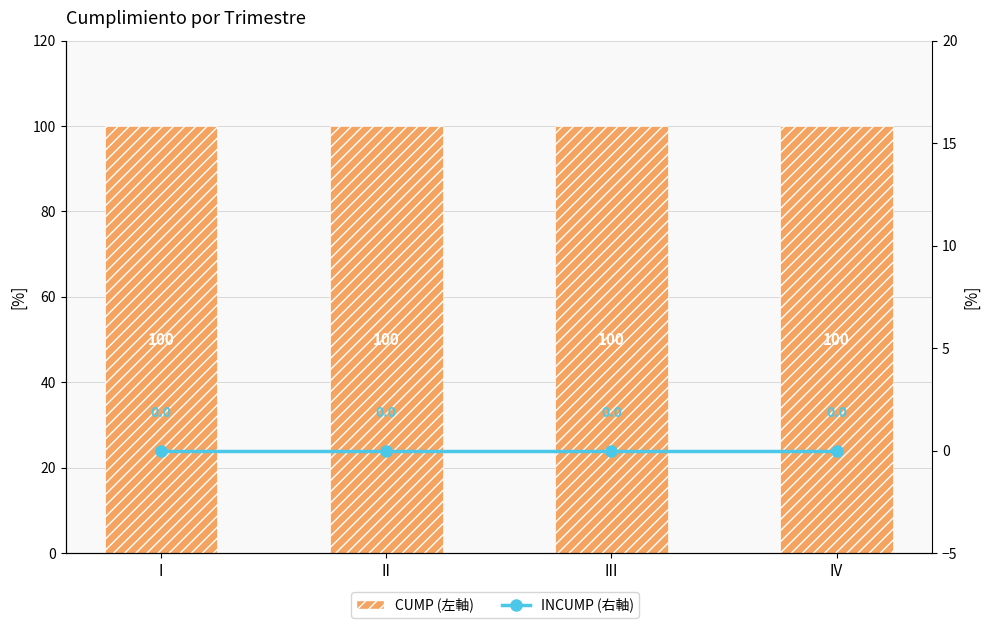

What is the value of the CUMP bar at the 1st from the left?

100